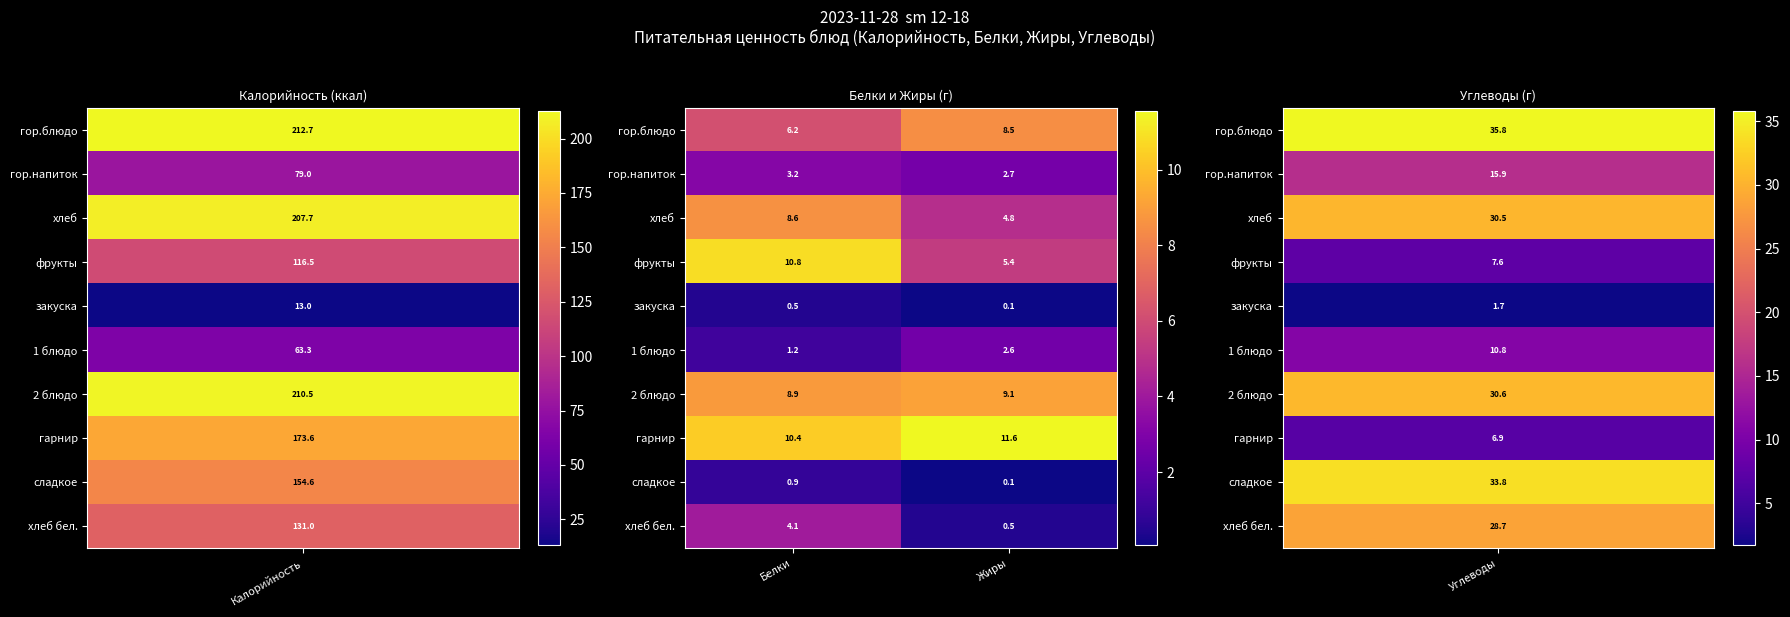

Reading left to right, what are all the values shown in this chart?

гор.блюдо: Белки=6.2	Жиры=8.5
гор.напиток: Белки=3.2	Жиры=2.7
хлеб: Белки=8.6	Жиры=4.8
фрукты: Белки=10.8	Жиры=5.4
закуска: Белки=0.5	Жиры=0.1
1 блюдо: Белки=1.2	Жиры=2.6
2 блюдо: Белки=8.9	Жиры=9.1
гарнир: Белки=10.4	Жиры=11.6
сладкое: Белки=0.9	Жиры=0.1
хлеб бел.: Белки=4.1	Жиры=0.5